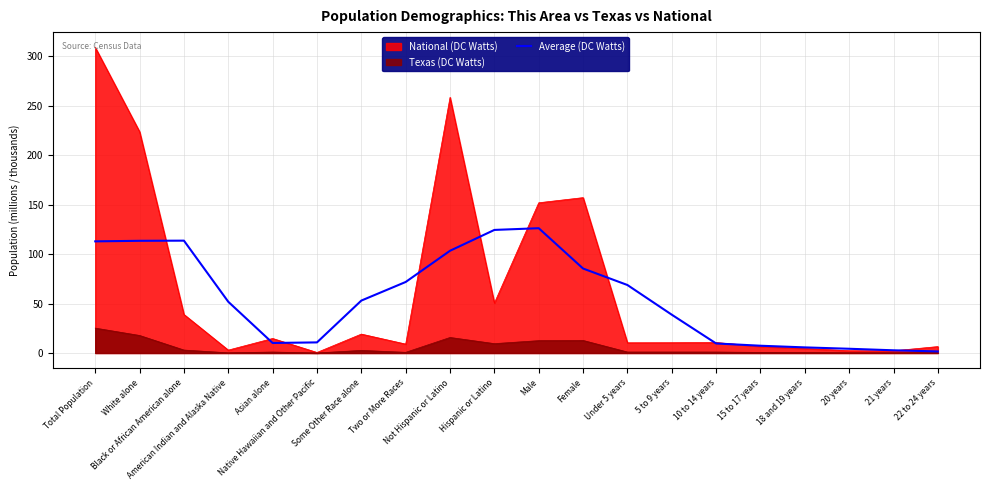

True or false: the data has more than 2 interior local peaks.

False